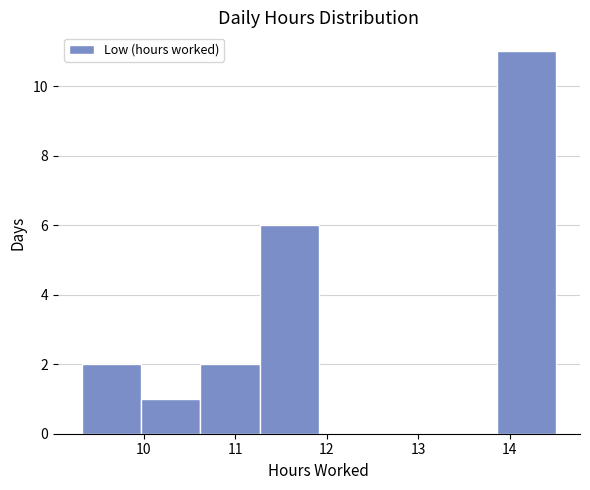

Reading left to right, list every bar in this chart as the range it spans on the x-axis followed by its height. Neither the bar edges nor the heights are printed on the chart, so give them approximately, as read against the axes.

9.3 to 10.0: 2
10.0 to 10.6: 1
10.6 to 11.3: 2
11.3 to 11.9: 6
11.9 to 12.6: 0
12.6 to 13.2: 0
13.2 to 13.9: 0
13.9 to 14.5: 11